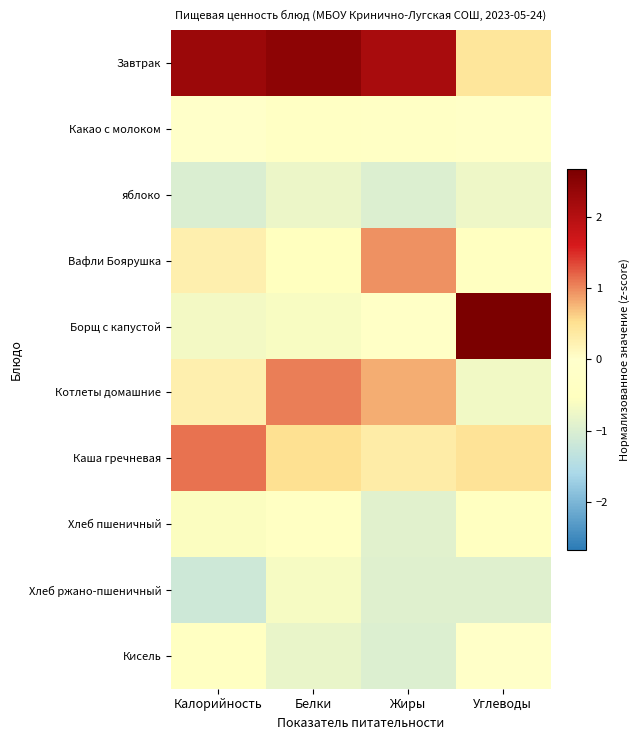

Reading right to left, what are all the values shown in this chart?

Завтрак: Углеводы=0.4	Жиры=2.2	Белки=2.5	Калорийность=2.3
Какао с молоком: Углеводы=-0.2	Жиры=-0.3	Белки=-0.3	Калорийность=-0.1
яблоко: Углеводы=-0.8	Жиры=-1.0	Белки=-0.8	Калорийность=-1.0
Вафли Боярушка: Углеводы=-0.4	Жиры=1.0	Белки=-0.5	Калорийность=0.3
Борщ с капустой: Углеводы=2.7	Жиры=-0.2	Белки=-0.6	Калорийность=-0.7
Котлеты домашние: Углеводы=-0.7	Жиры=0.8	Белки=1.0	Калорийность=0.3
Каша гречневая: Углеводы=0.5	Жиры=0.3	Белки=0.5	Калорийность=1.1
Хлеб пшеничный: Углеводы=-0.4	Жиры=-0.9	Белки=-0.4	Калорийность=-0.6
Хлеб ржано-пшеничный: Углеводы=-0.9	Жиры=-0.9	Белки=-0.6	Калорийность=-1.2
Кисель: Углеводы=-0.1	Жиры=-1.0	Белки=-0.8	Калорийность=-0.4